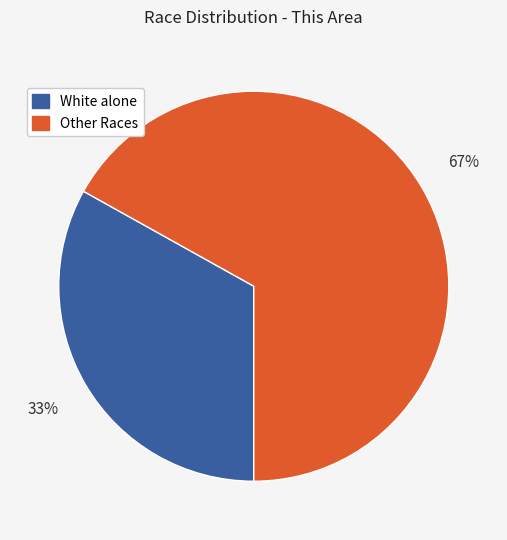

Is there a majority slice in this chart?

Yes